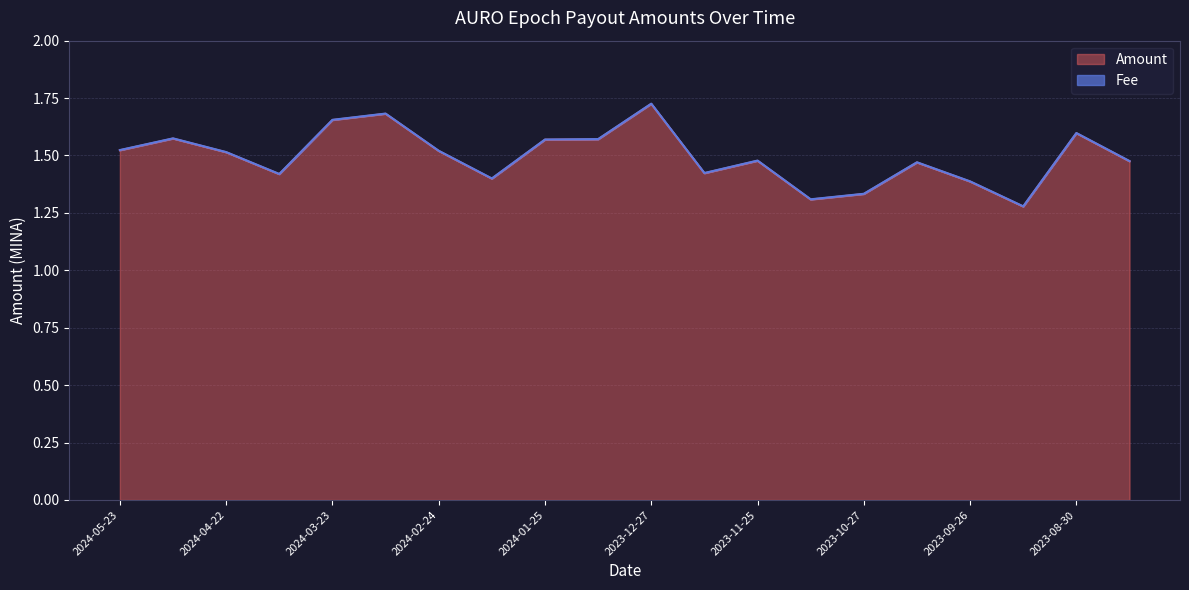

Between 2024-01-25 and 2024-03-10, which is larger?

2024-03-10